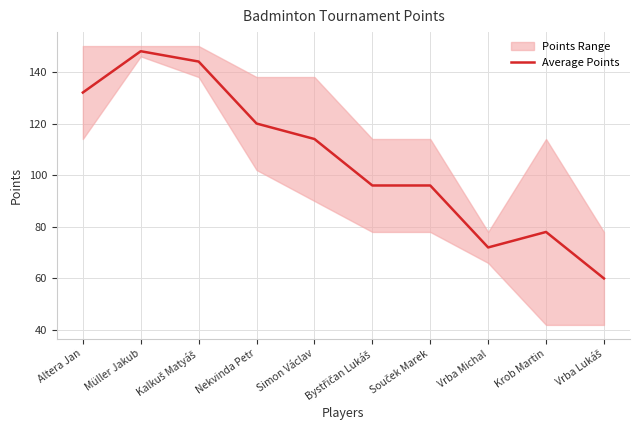

Reading right to left, extract all data points from this chart.

60	78	72	96	96	114	120	144	148	132